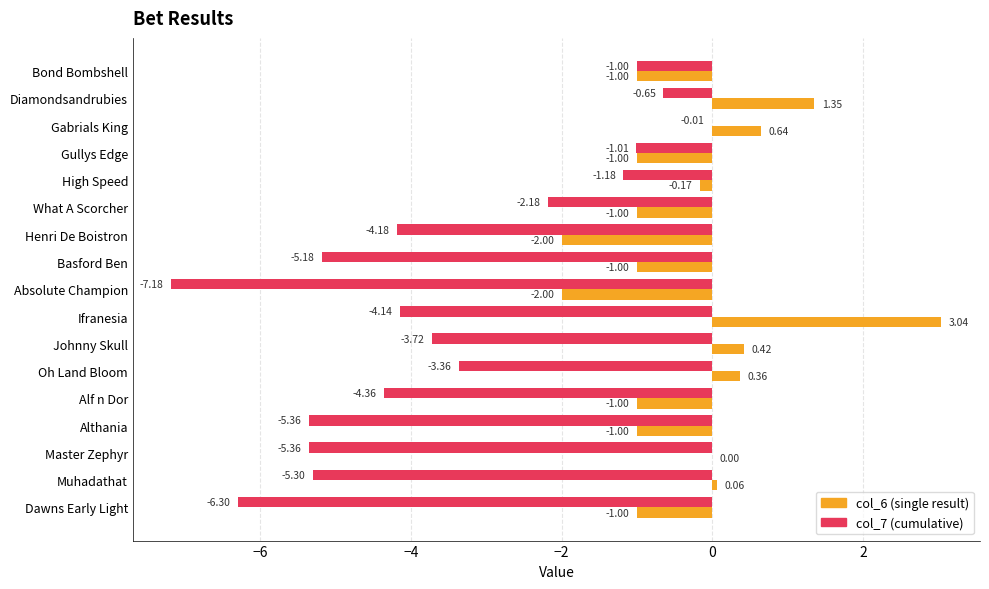

Which series changed the most between Gabrials King and Oh Land Bloom?

col_7 (cumulative)